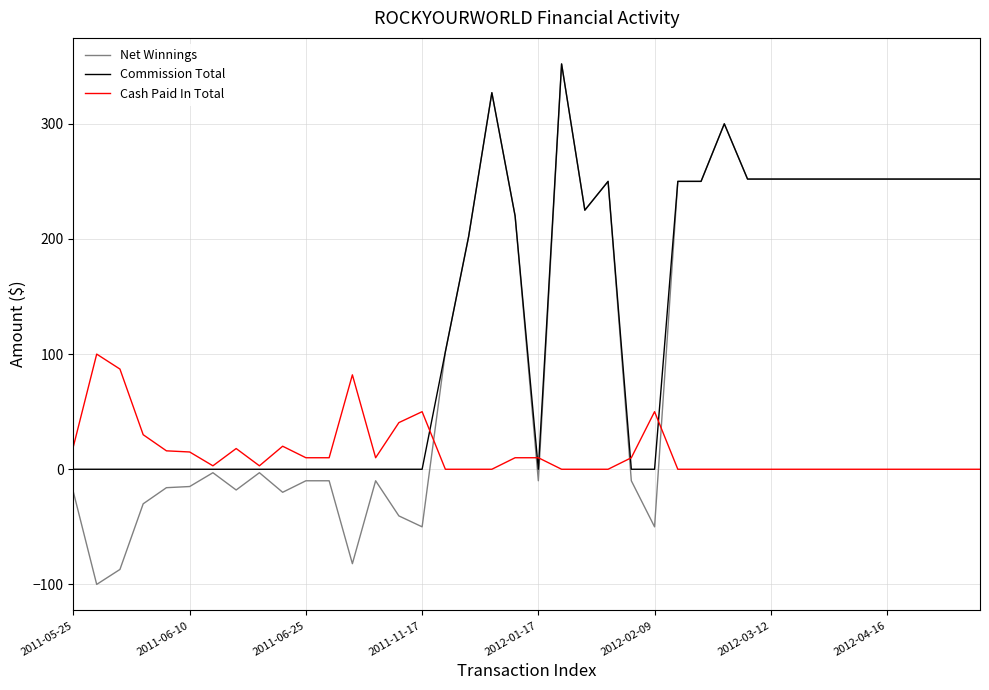

What is the maximum value shown in the chart?

352.0